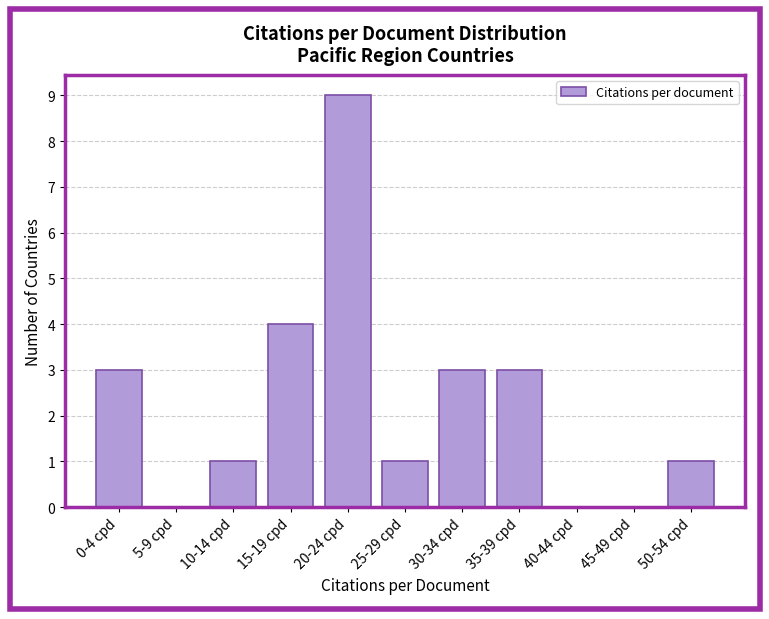

Reading left to right, what are all the values shown in this chart?

0-4 cpd=3	5-9 cpd=0	10-14 cpd=1	15-19 cpd=4	20-24 cpd=9	25-29 cpd=1	30-34 cpd=3	35-39 cpd=3	40-44 cpd=0	45-49 cpd=0	50-54 cpd=1